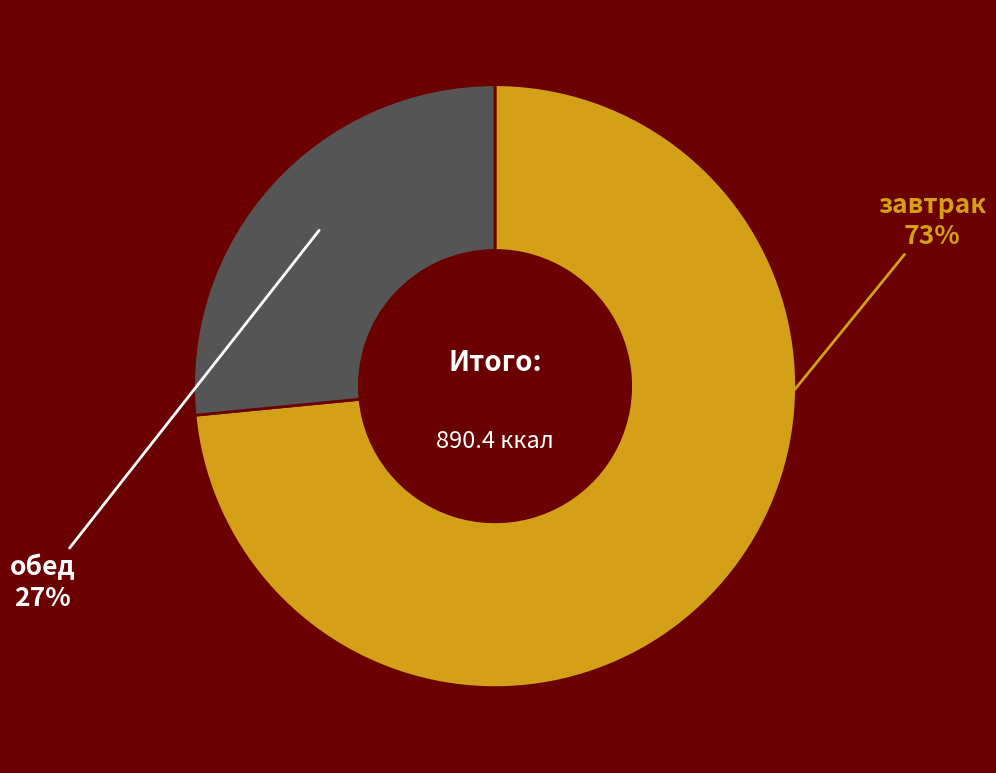

Is there a majority slice in this chart?

Yes